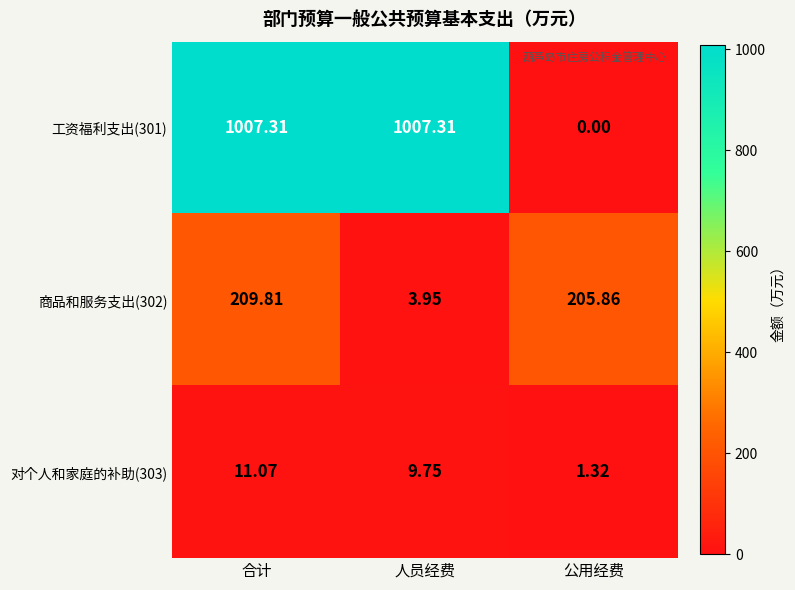

Which category has the lowest value across all series?

公用经费